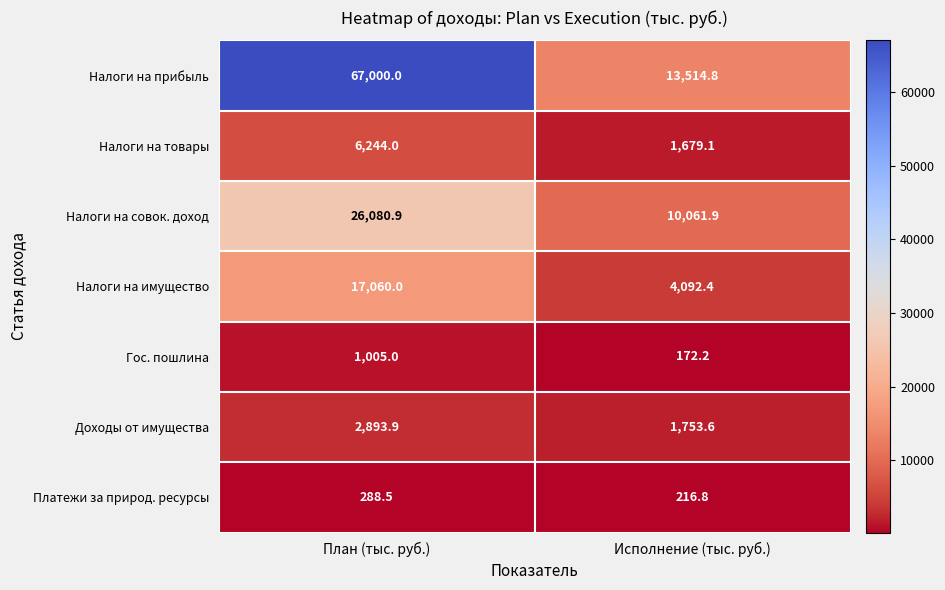

Which series has the widest spread of values?

Налоги на прибыль